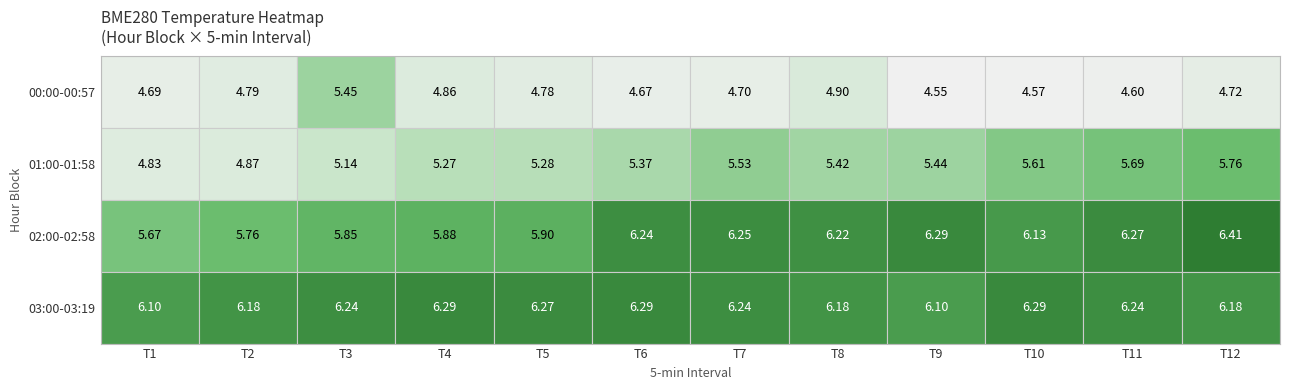

List the labels in order of 00:00 value, largest first.

00:12, 00:37, 00:17, 00:07, 00:22, 00:57, 00:32, 00:02, 00:27, 00:52, 00:47, 00:42